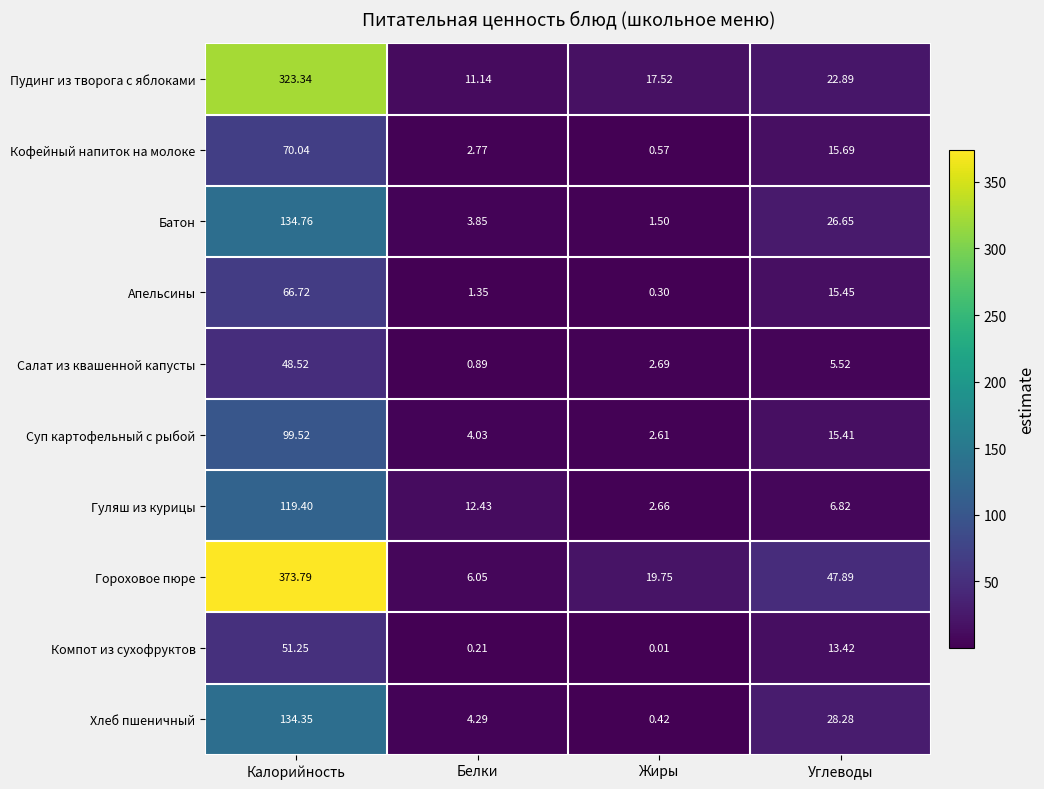

Between Калорийность and Жиры, which series saw the biggest shift?

Гороховое пюре